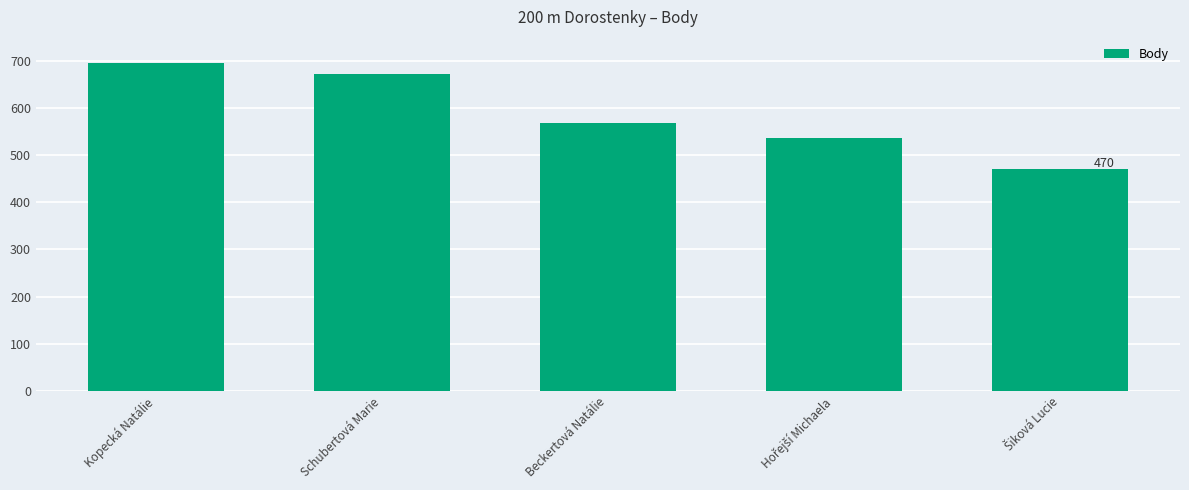

What is the difference between the maximum and minimum values?

224